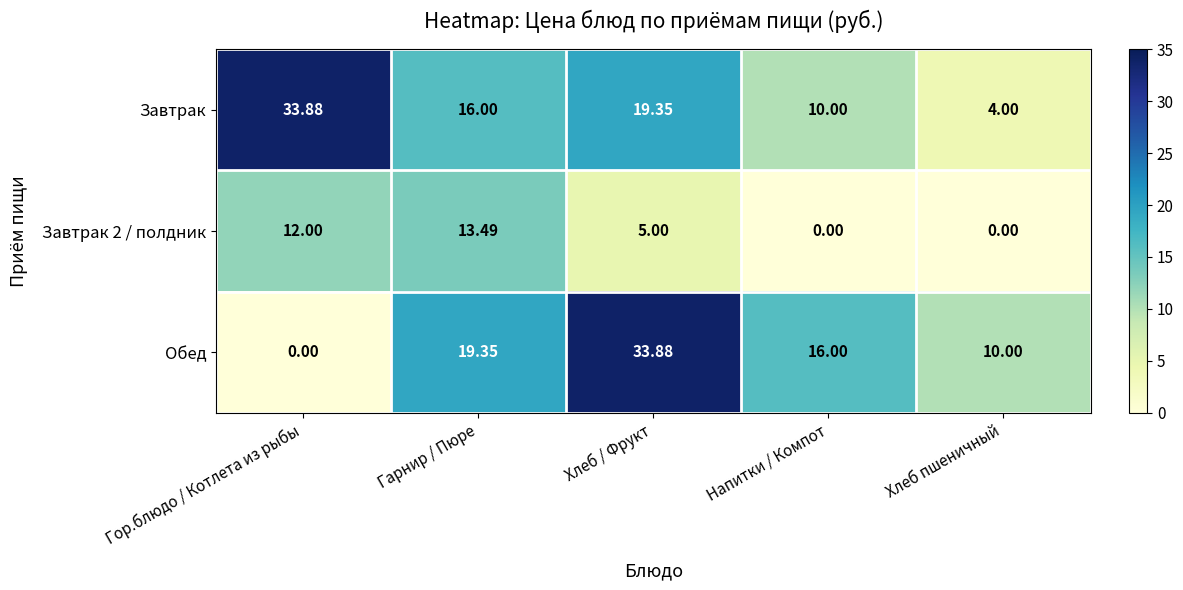

Which category has the lowest value in the Обед series?

Гор.блюдо / Котлета из рыбы